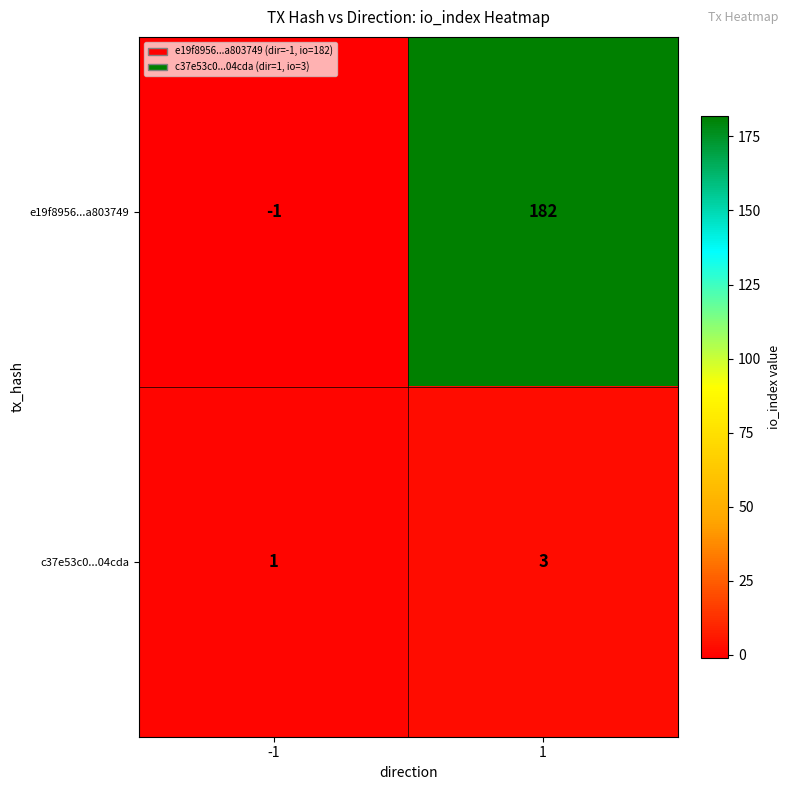

What is the difference between the e19f8956...a803749 values at 1 and -1?

183